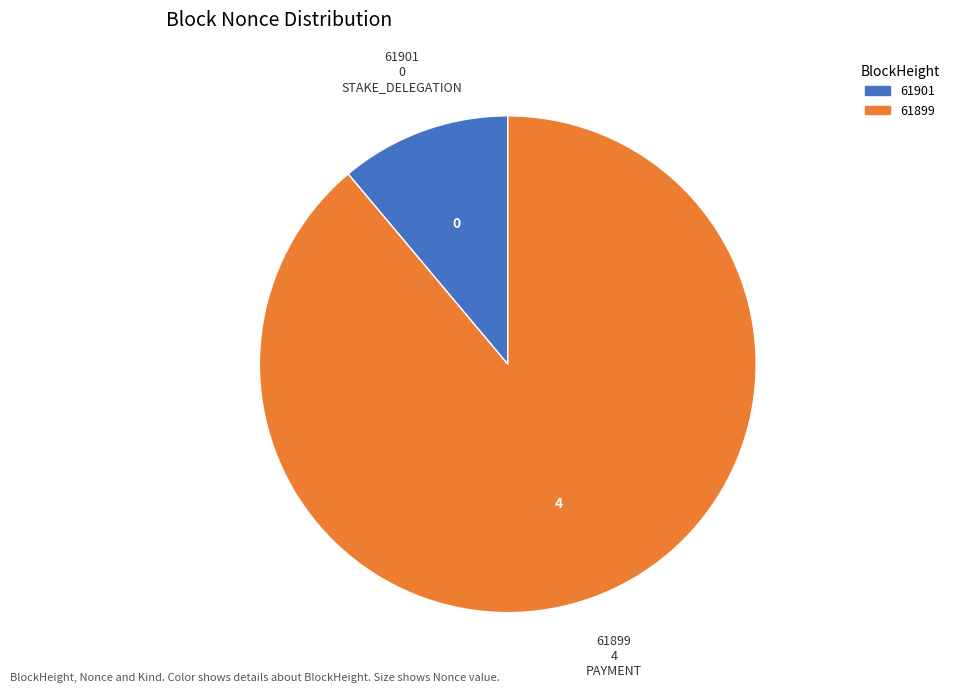

Between 61901 and 61899, which is larger?

61899